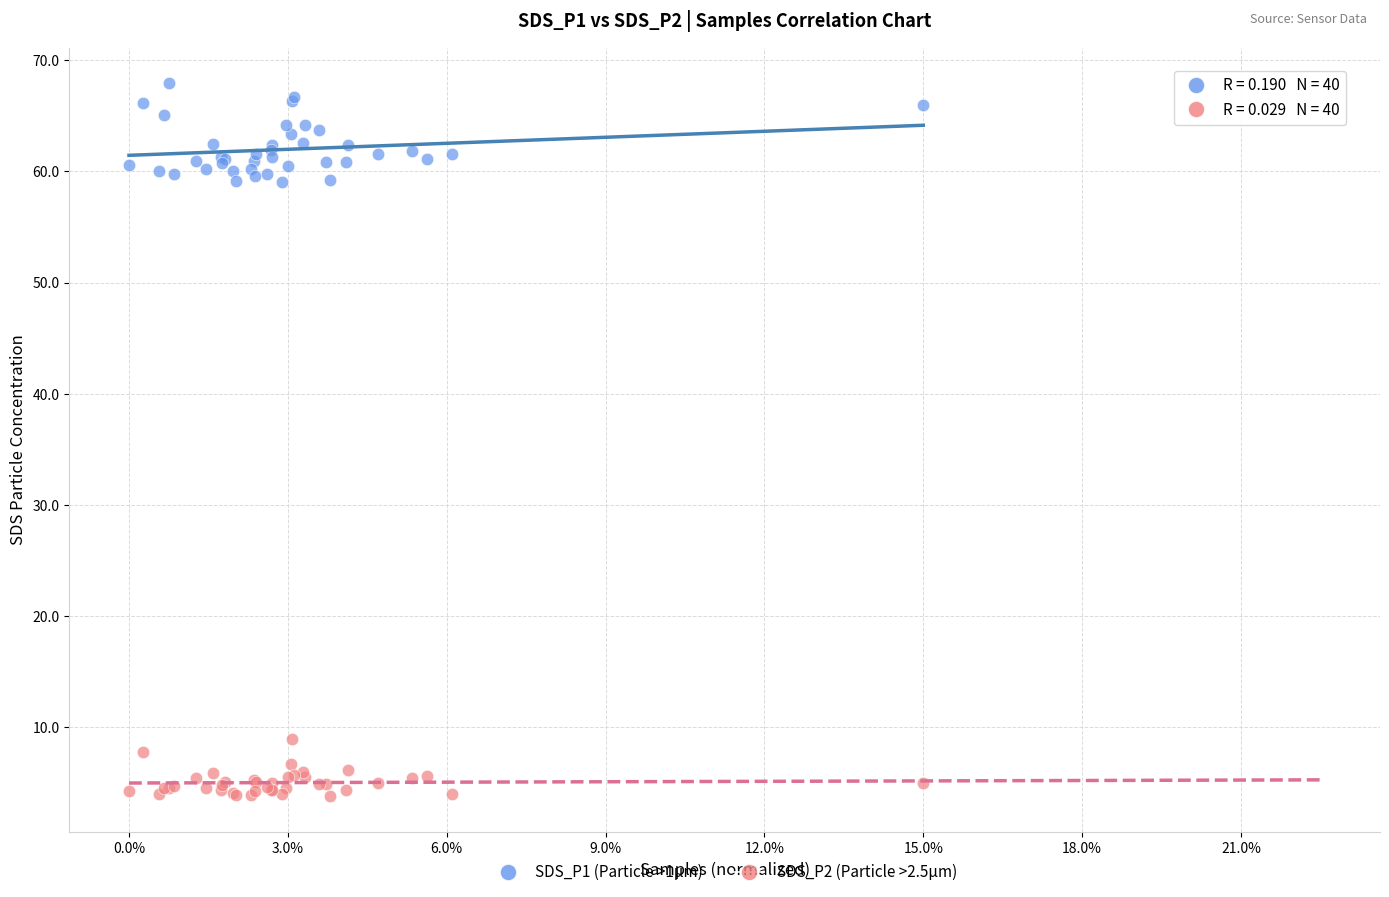

What is the X range (max minus min) for the scatter plot?

1.0